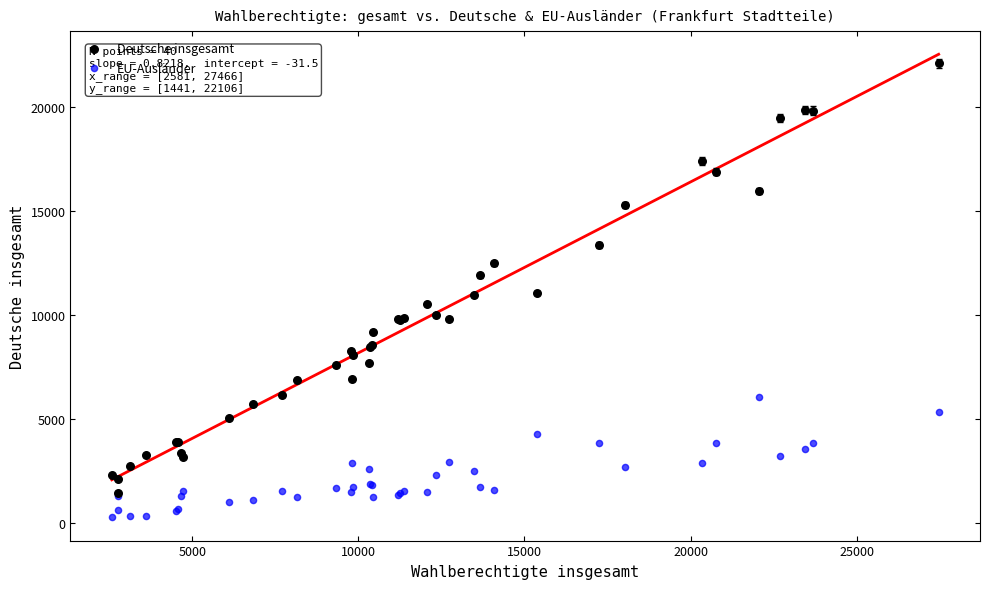

Which series contains the lowest Y value?

EU-Ausländer